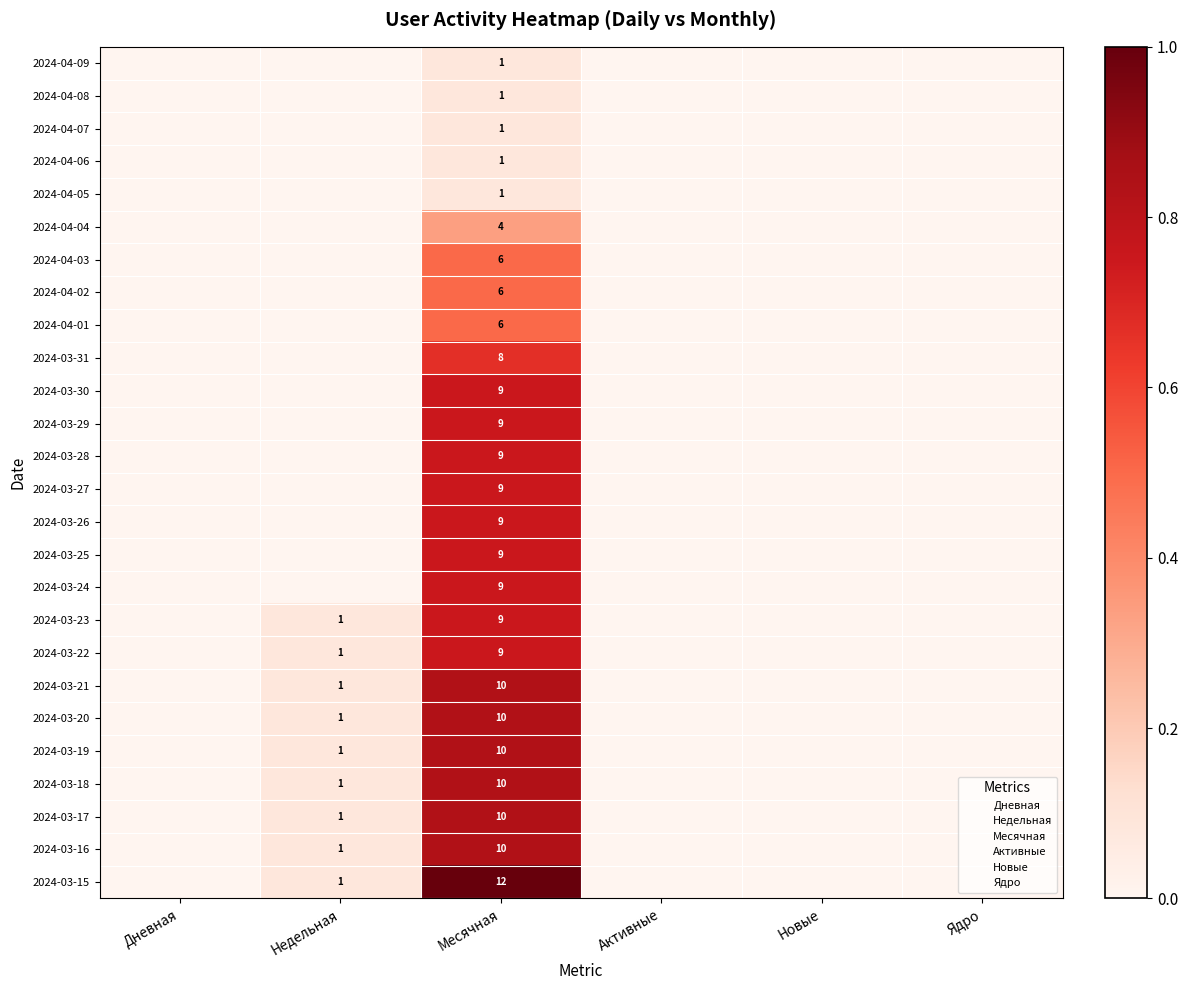

What is the total value across all series at Месячная?

188